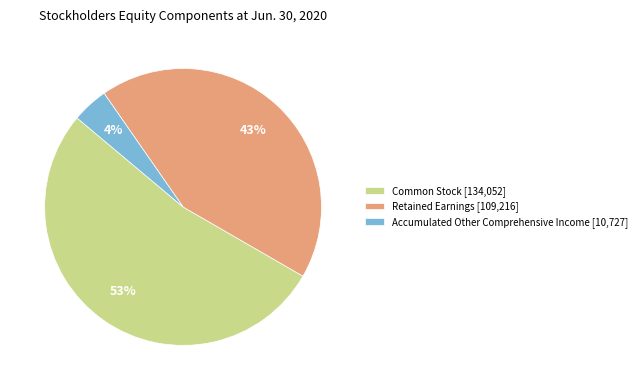

True or false: Common Stock [134,052] accounts for 53% of the total.

True